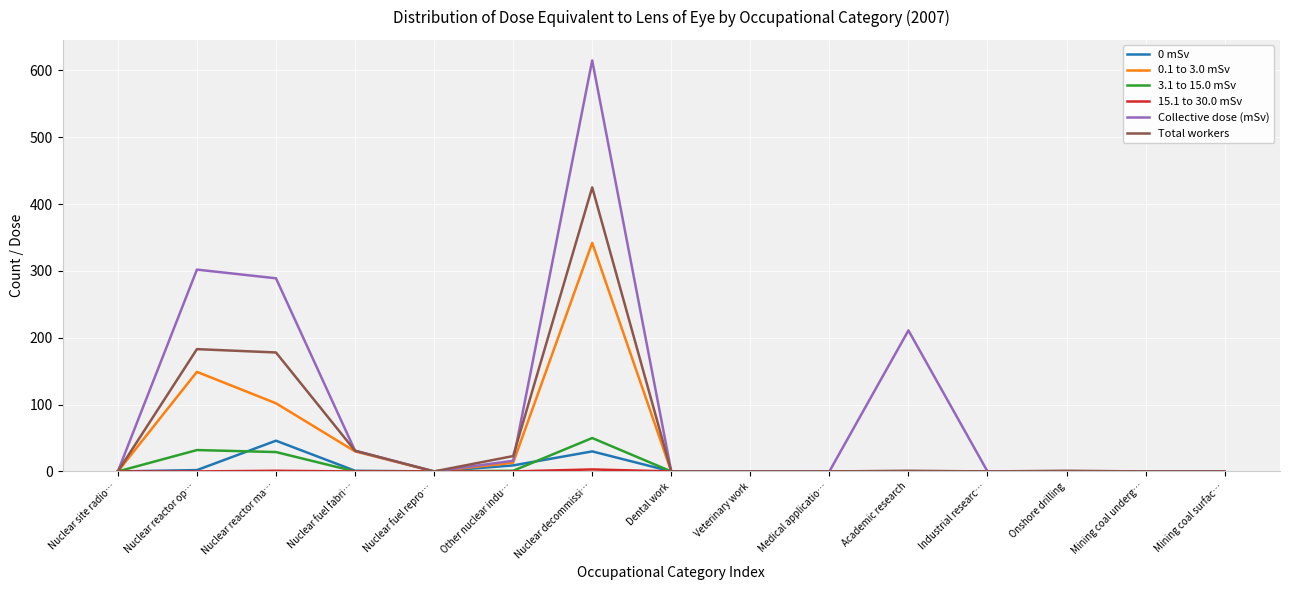

The 0.1 to 3.0 mSv series shows 0 at Nuclear fuel repro…. True or false?

True